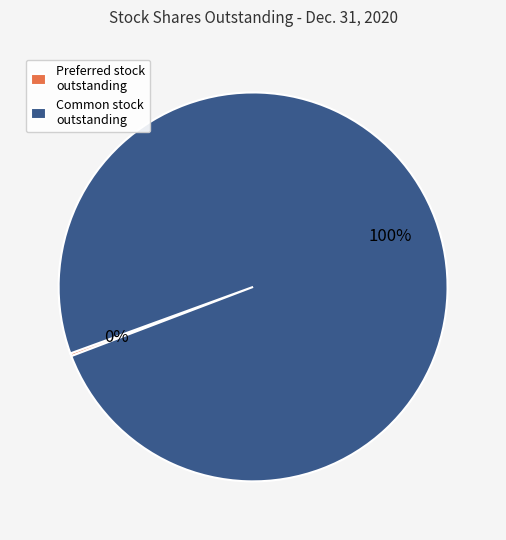

To the nearest percent, what is the average slice percentage?

50%